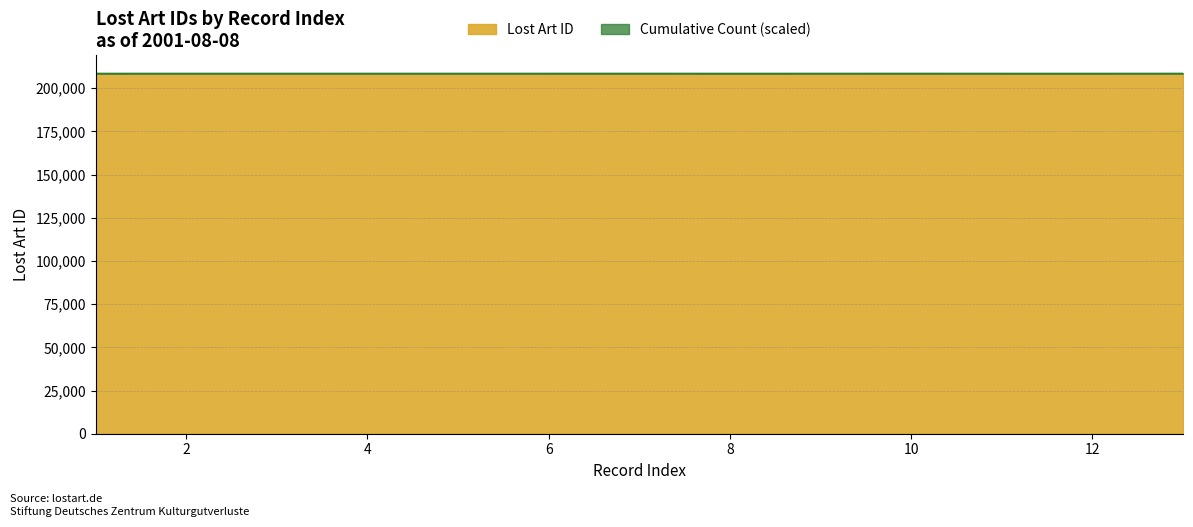

What is the highest value of the Lost Art ID series?

208578.0